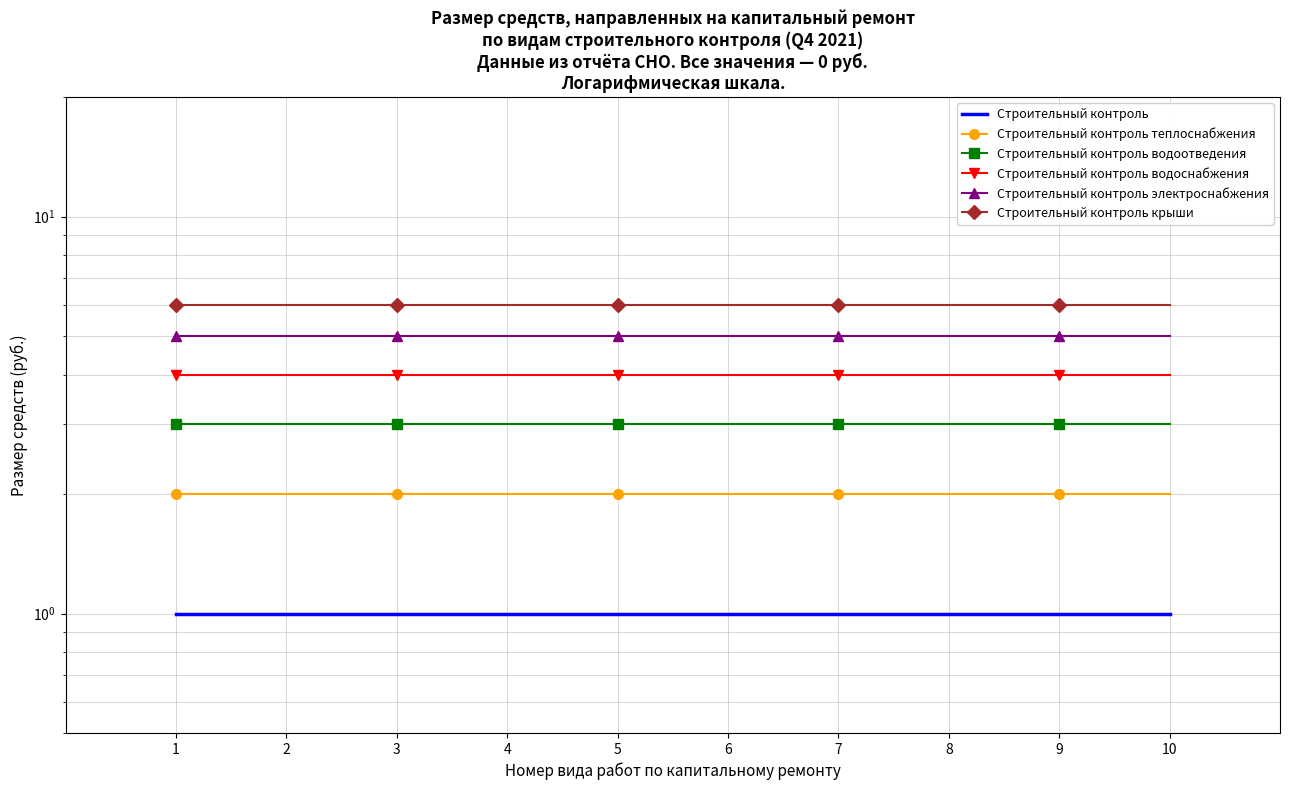

At how many categories does at least one series exceed 5?

10